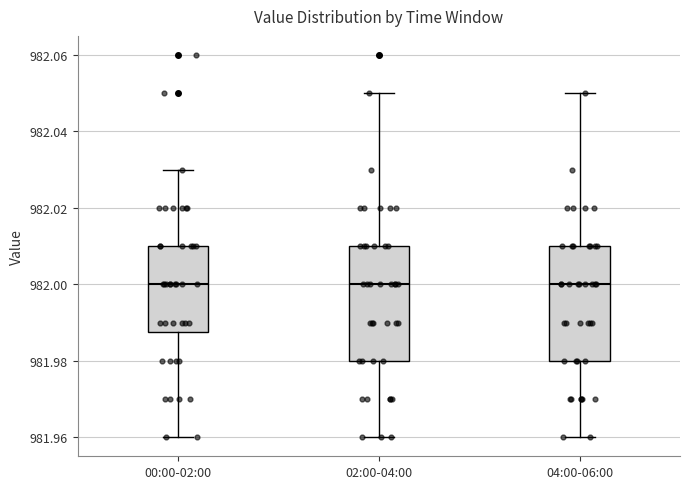

Reading left to right, read every box against the y-axis: the position of its median line, the range the box covers, and the ends of its whiskers. The values are not printed on the chart, so give them approximately, as read against the axis.

00:00-02:00: median 982.000, box 981.988 to 982.010, whiskers 981.960 to 982.030
02:00-04:00: median 982.000, box 981.980 to 982.010, whiskers 981.960 to 982.050
04:00-06:00: median 982.000, box 981.980 to 982.010, whiskers 981.960 to 982.050